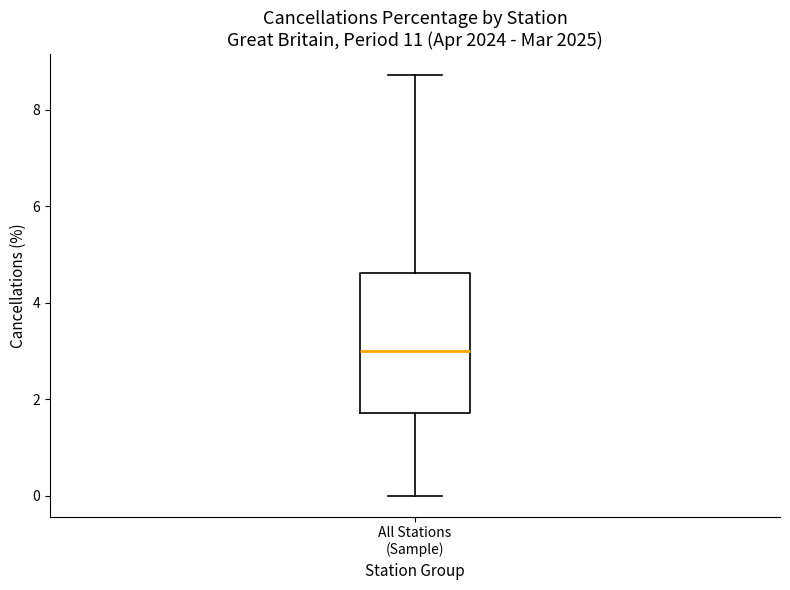

Transcribe this box plot: give where the median line is, the range the box spans, and where the two whiskers end, as read against the y-axis. The values are not printed on the chart, so give them approximately, as read against the axis.

median 3.0, box 1.8 to 4.6, whiskers 0.0 to 8.8